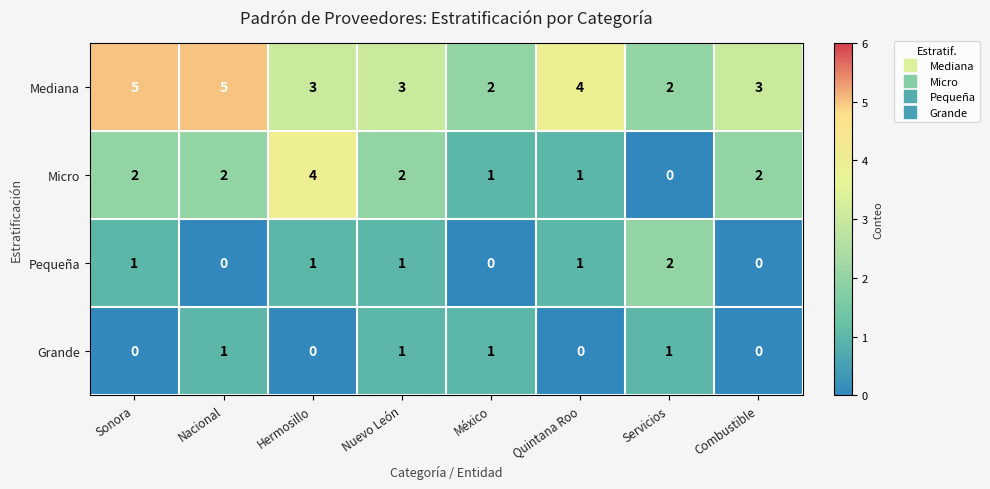

Which series has the largest total across all categories?

Mediana